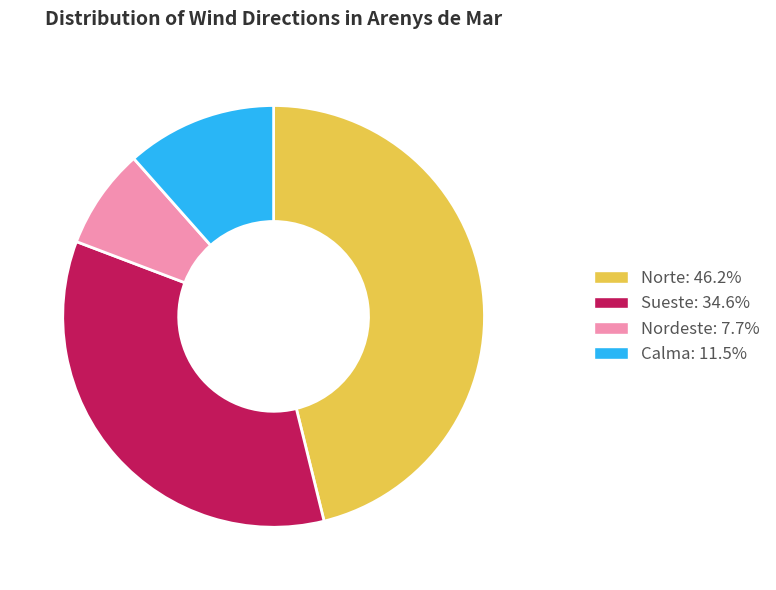

Is there any slice that represents more than half of the pie?

No